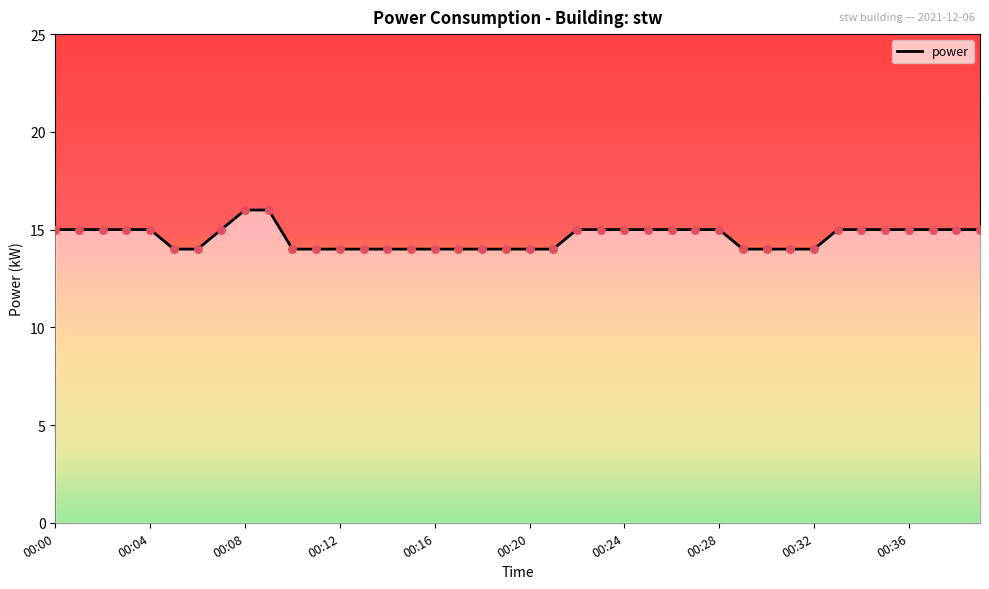

What is the maximum value shown in the chart?

16